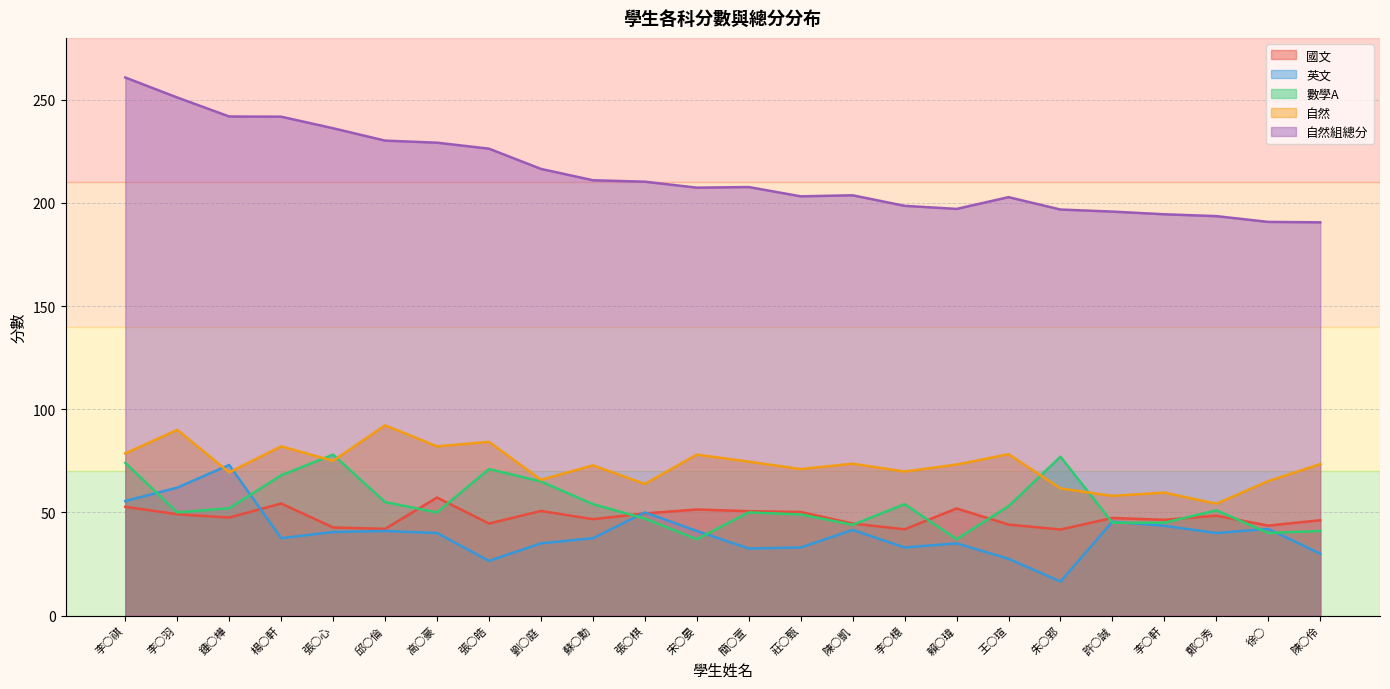

How many data points in 自然 are above 73?

13